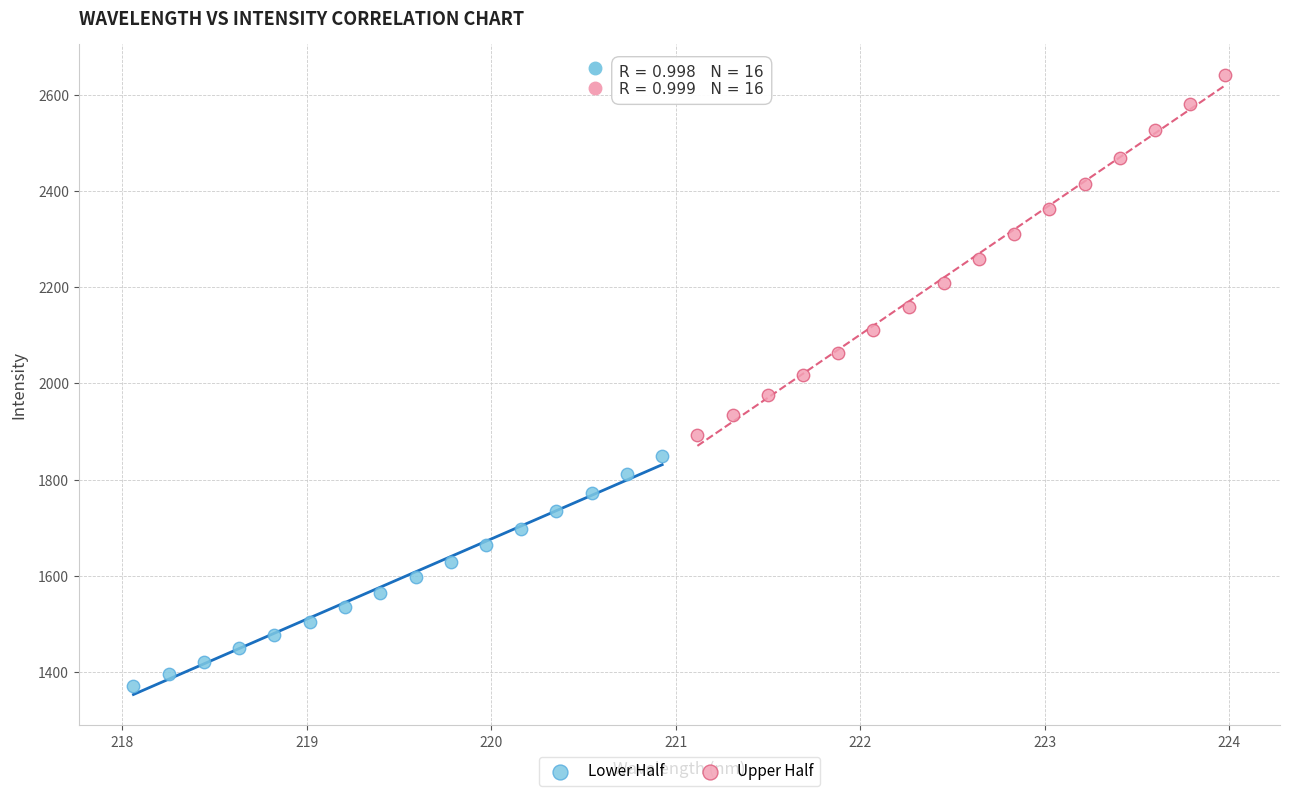

Which series has the largest Y range (max minus min)?

Upper Half